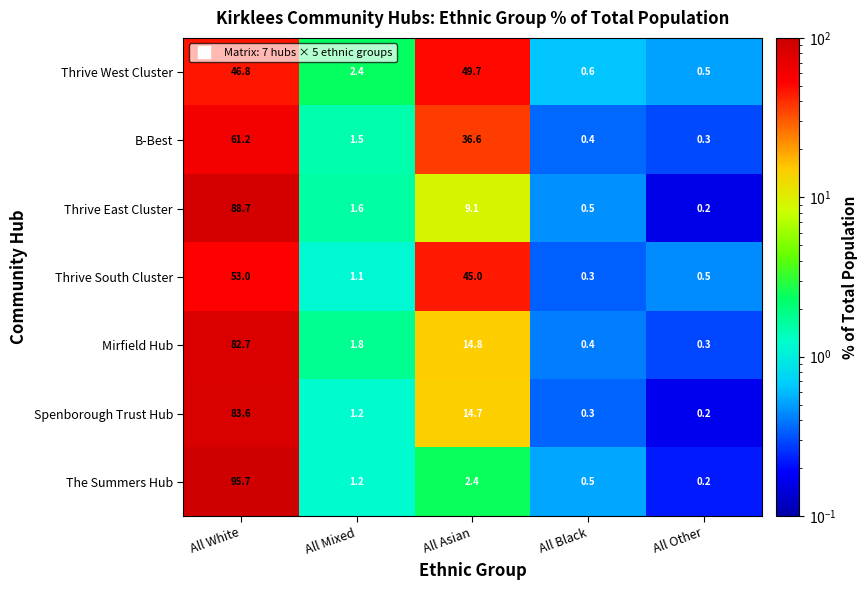

What is the sum of all Thrive East Cluster values?

100.1